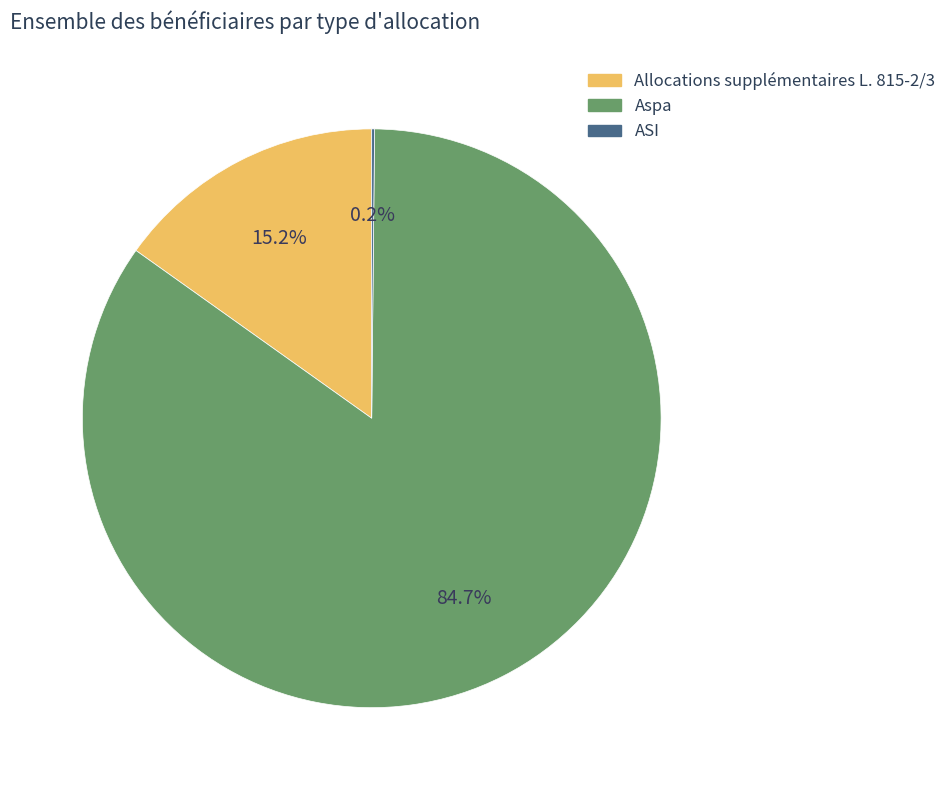

What percentage do Aspa and Allocations supplémentaires L. 815-2/3 together represent?

99.8%